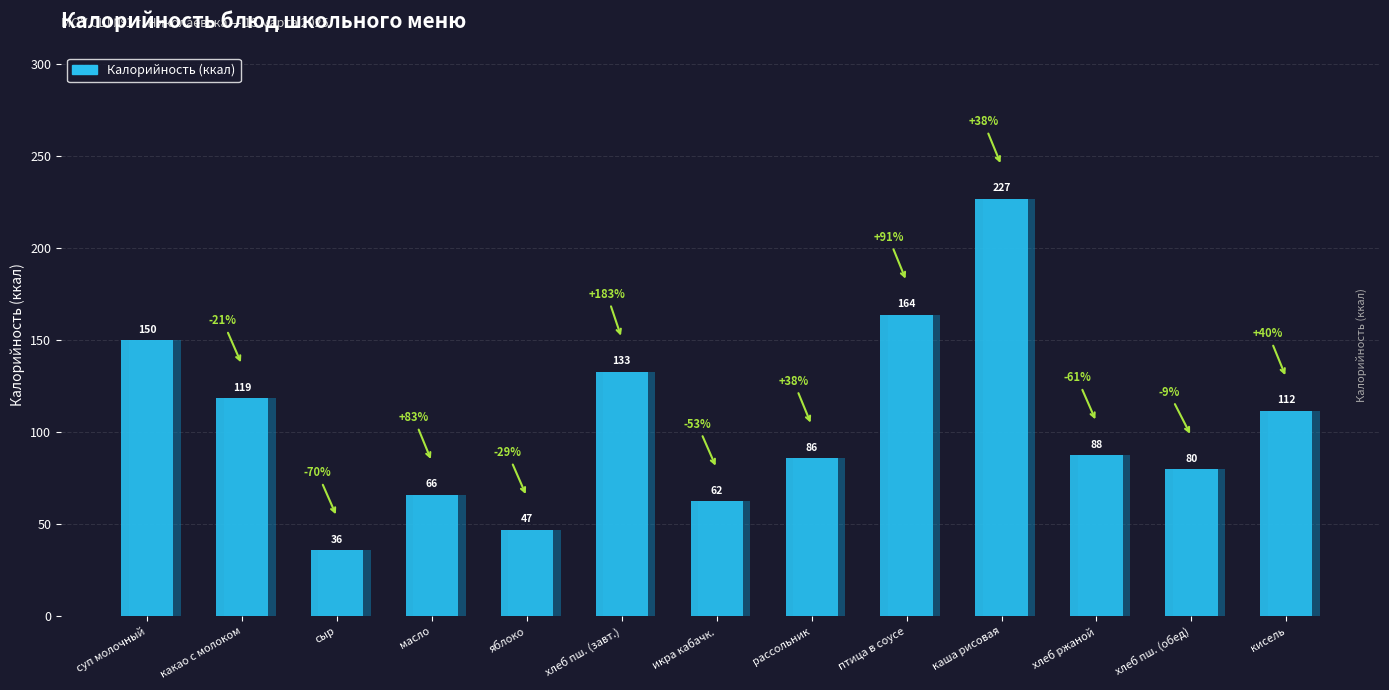

At which label is Калорийность closest to 131?

хлеб пшеничный (завтрак)